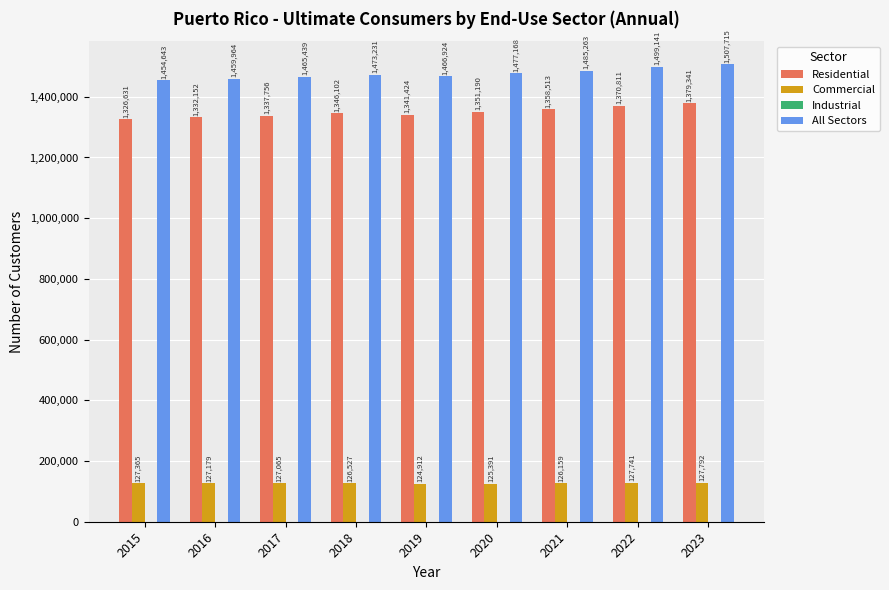

The All Sectors series shows 2505471 at 2019. True or false?

False